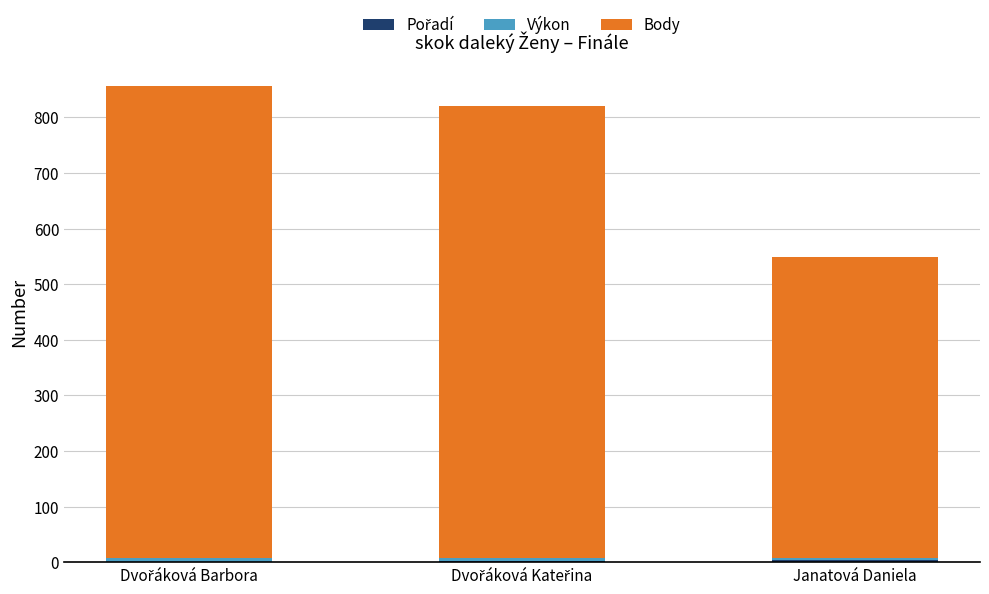

Are the bars grouped side by side (vs. stacked)?

No